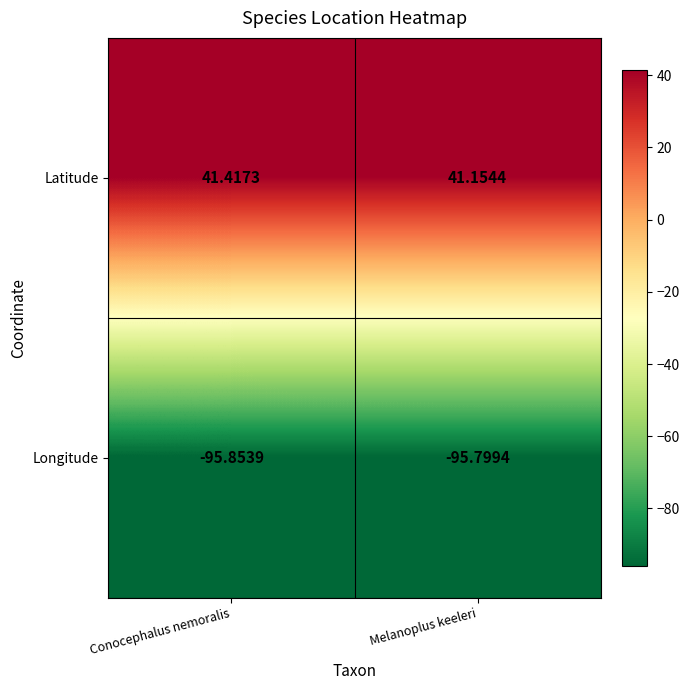

Which series has the largest total across all categories?

Latitude